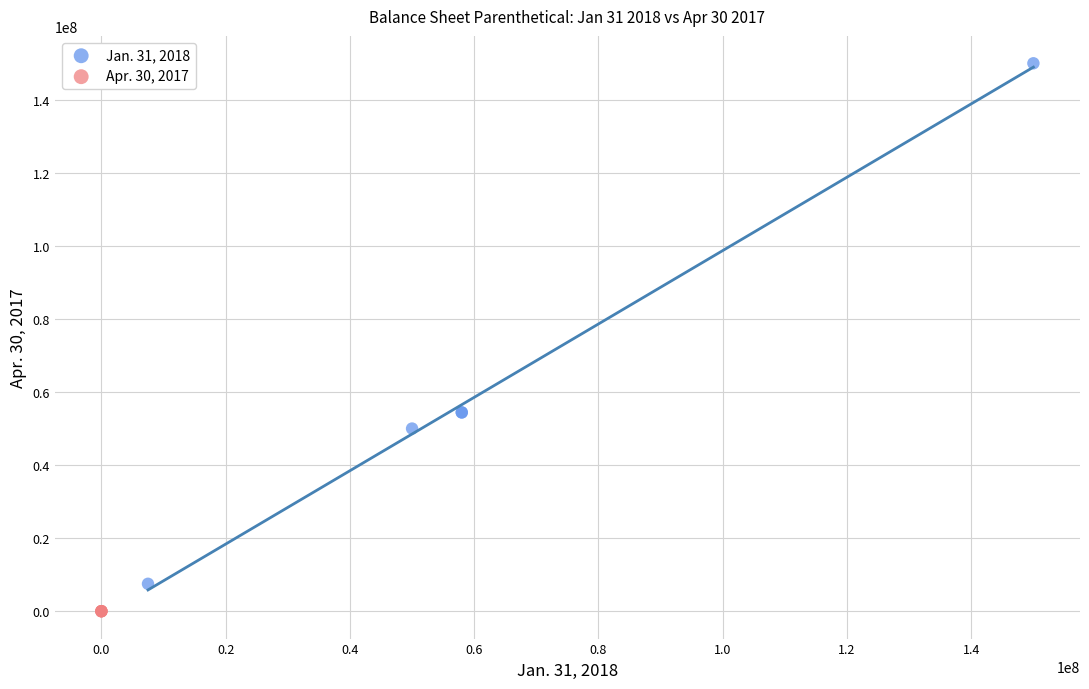

Which series contains the highest Y value?

Jan. 31, 2018